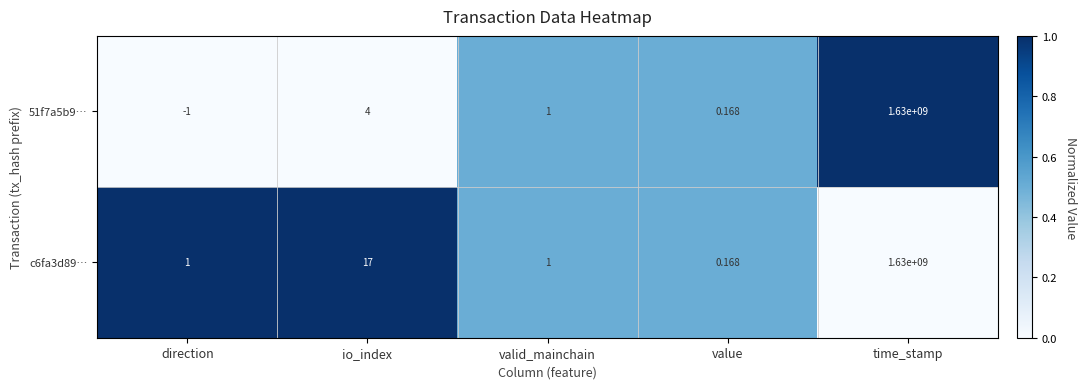

At which label does 51f7a5b9… first exceed 1?

io_index